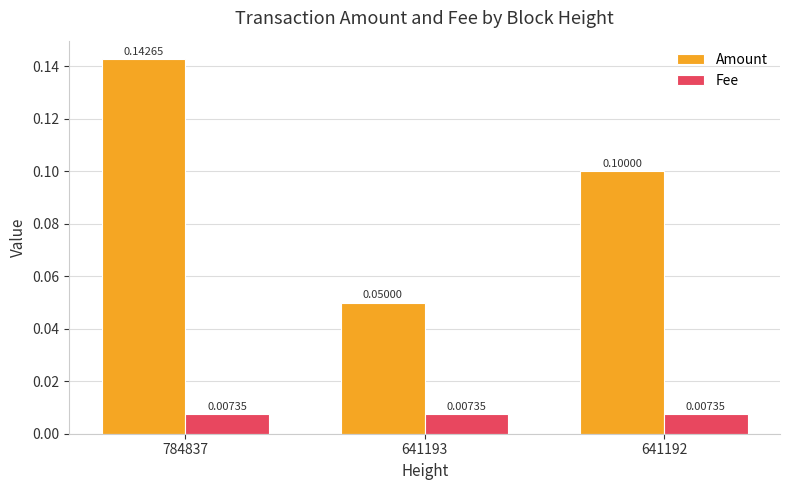

How many categories are shown in the chart?

3